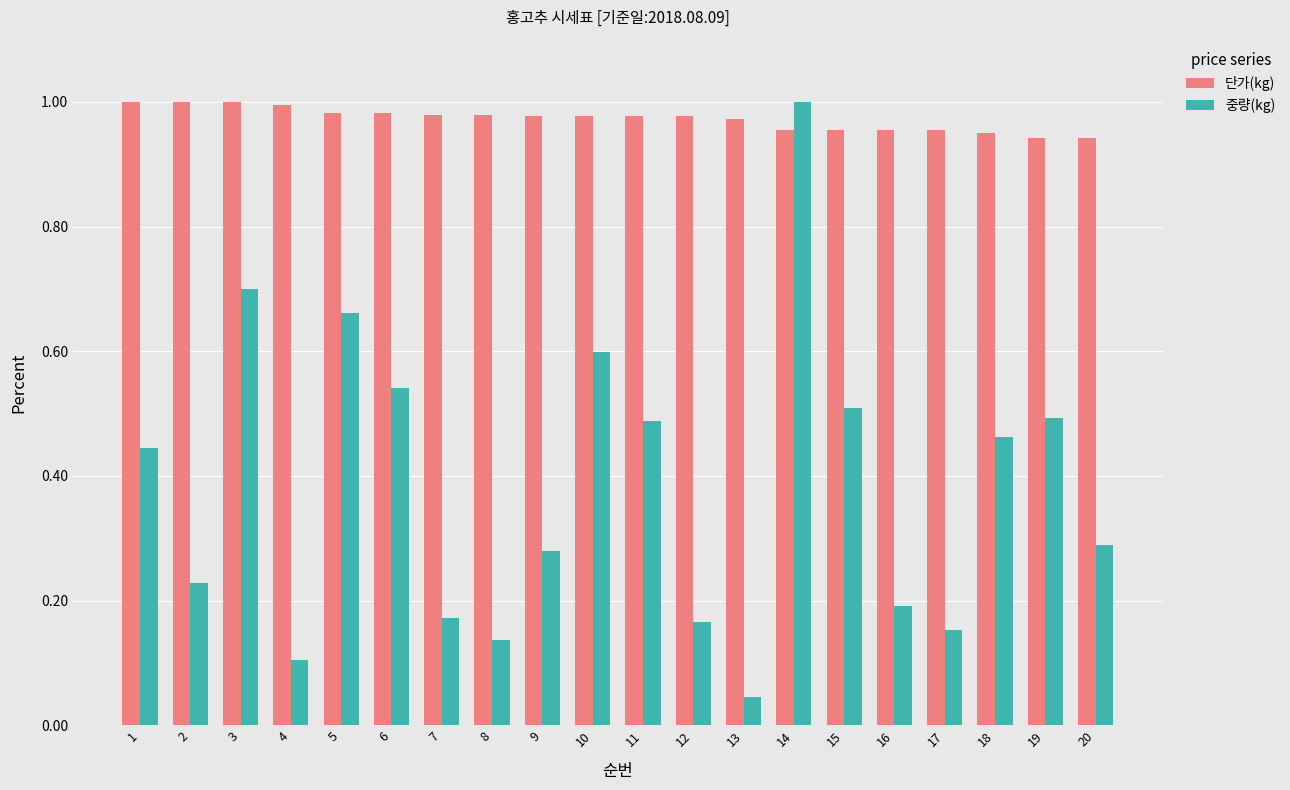

How many distinct data groups are displayed?

2